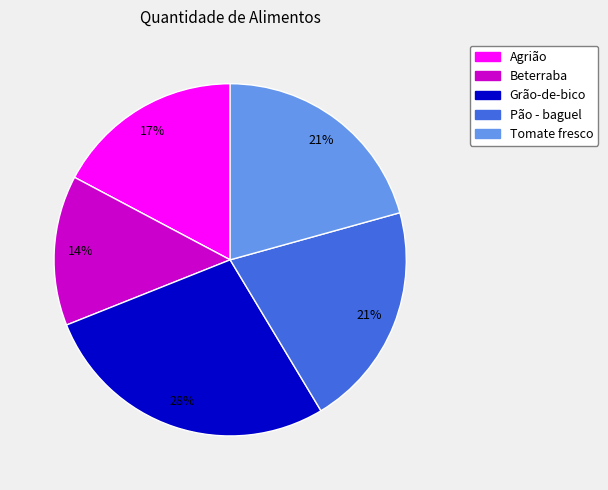

Is there a majority slice in this chart?

No